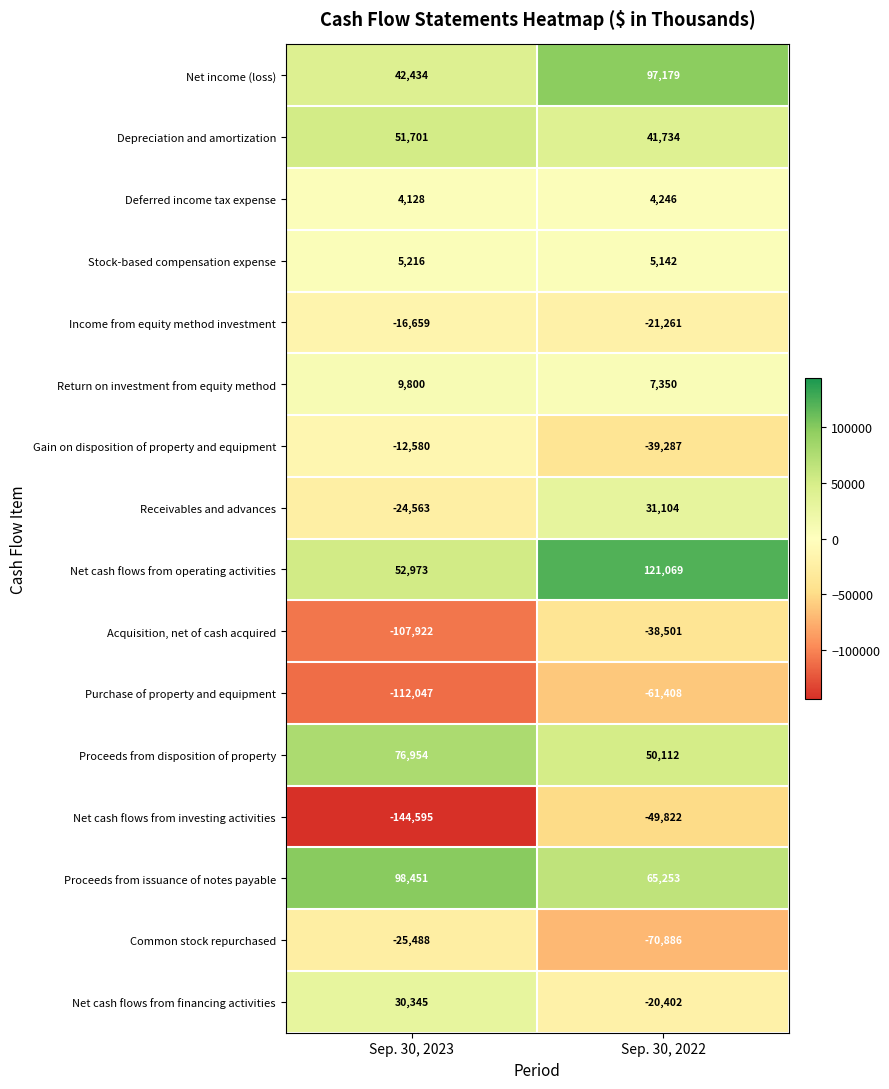

What is the approximate value of Stock-based compensation expense at Sep. 30, 2022?

5142